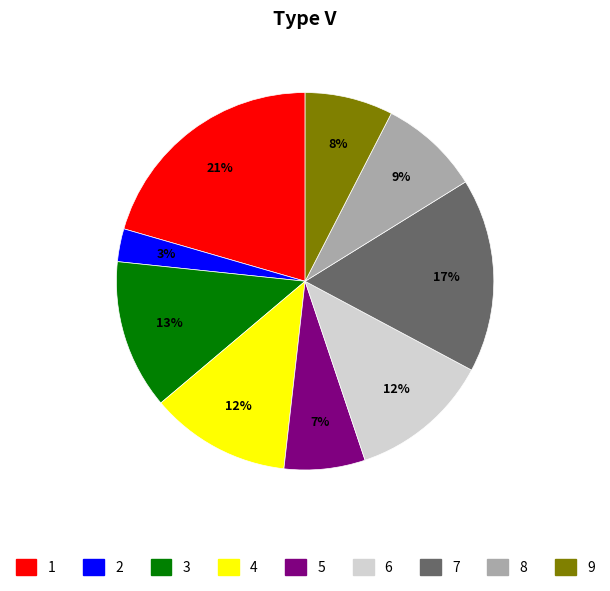

To the nearest percent, what is the average slice percentage?

11%